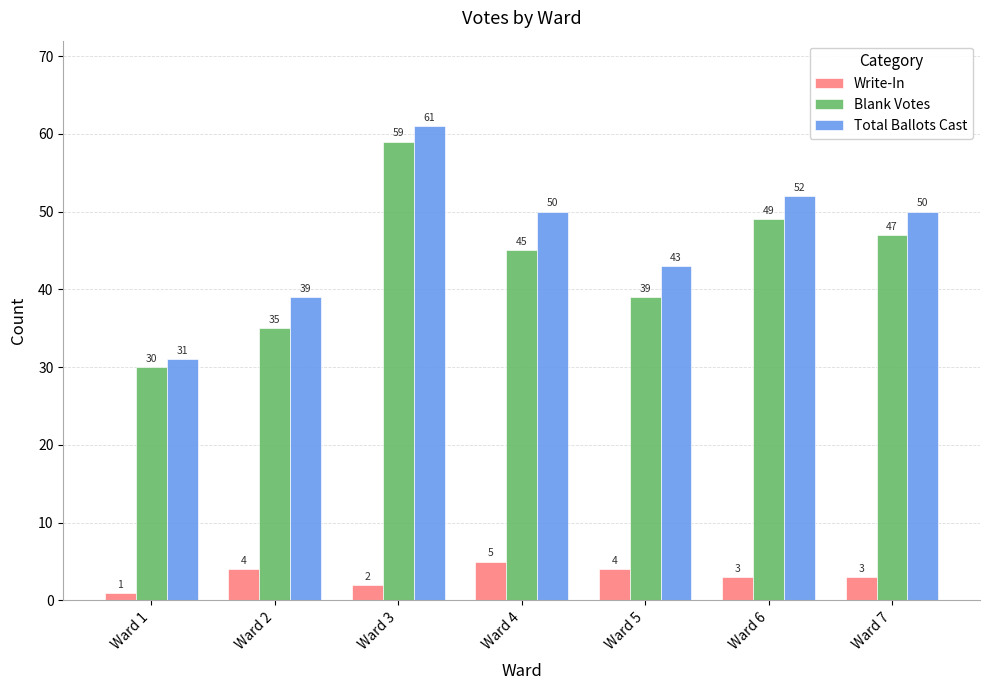

What is the difference between the highest and lowest values at Ward 7?

47